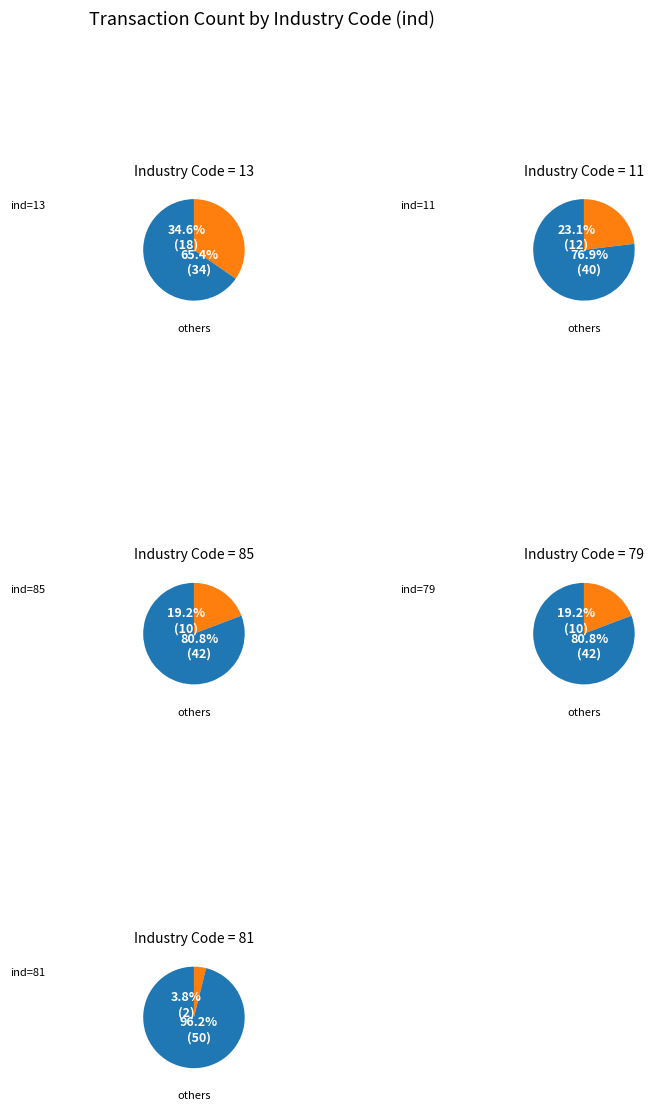

Combined, what portion of the pie is 81 and 13?

38.5%